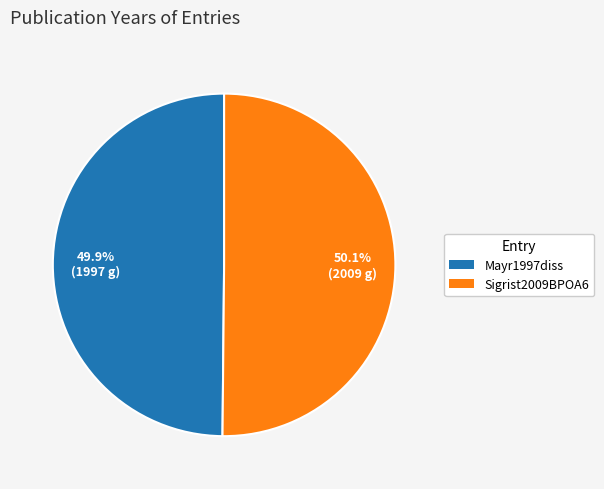

What is the total percentage of Mayr1997diss and Sigrist2009BPOA6?

100.0%